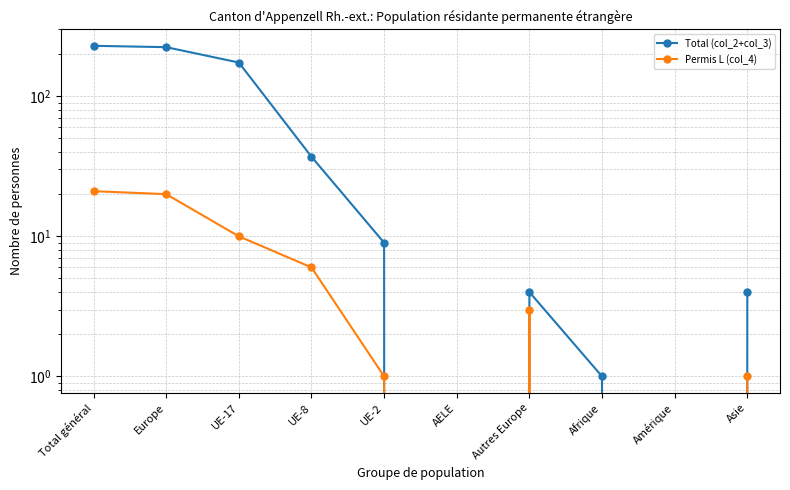

True or false: Permis L (col_4) and Total (col_2+col_3) intersect in this chart.

False